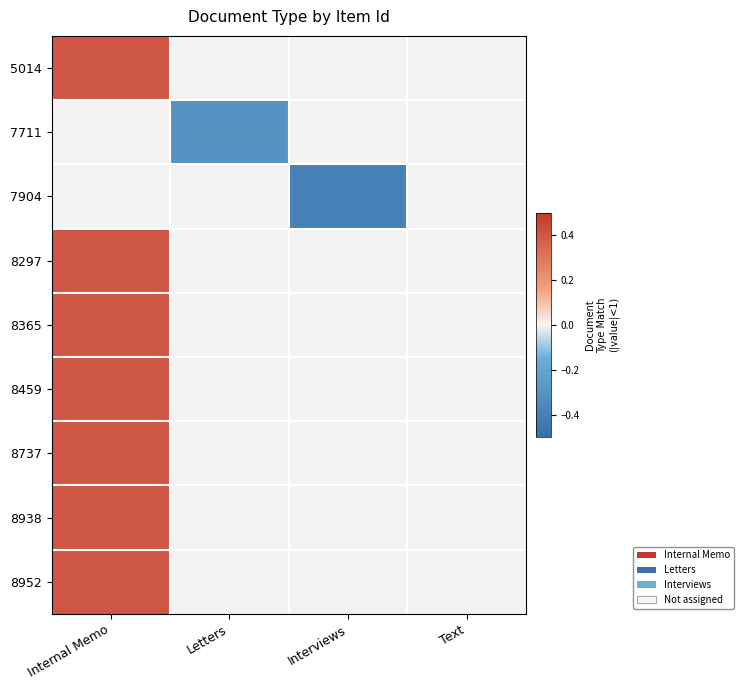

Reading left to right, list all the values displayed in this chart.

5014: Internal Memo=0.4	Letters=0.0	Interviews=0.0	Text=0.0
7711: Internal Memo=0.0	Letters=-0.3	Interviews=0.0	Text=0.0
7904: Internal Memo=0.0	Letters=0.0	Interviews=-0.4	Text=0.0
8297: Internal Memo=0.4	Letters=0.0	Interviews=0.0	Text=0.0
8365: Internal Memo=0.4	Letters=0.0	Interviews=0.0	Text=0.0
8459: Internal Memo=0.4	Letters=0.0	Interviews=0.0	Text=0.0
8737: Internal Memo=0.4	Letters=0.0	Interviews=0.0	Text=0.0
8938: Internal Memo=0.4	Letters=0.0	Interviews=0.0	Text=0.0
8952: Internal Memo=0.4	Letters=0.0	Interviews=0.0	Text=0.0